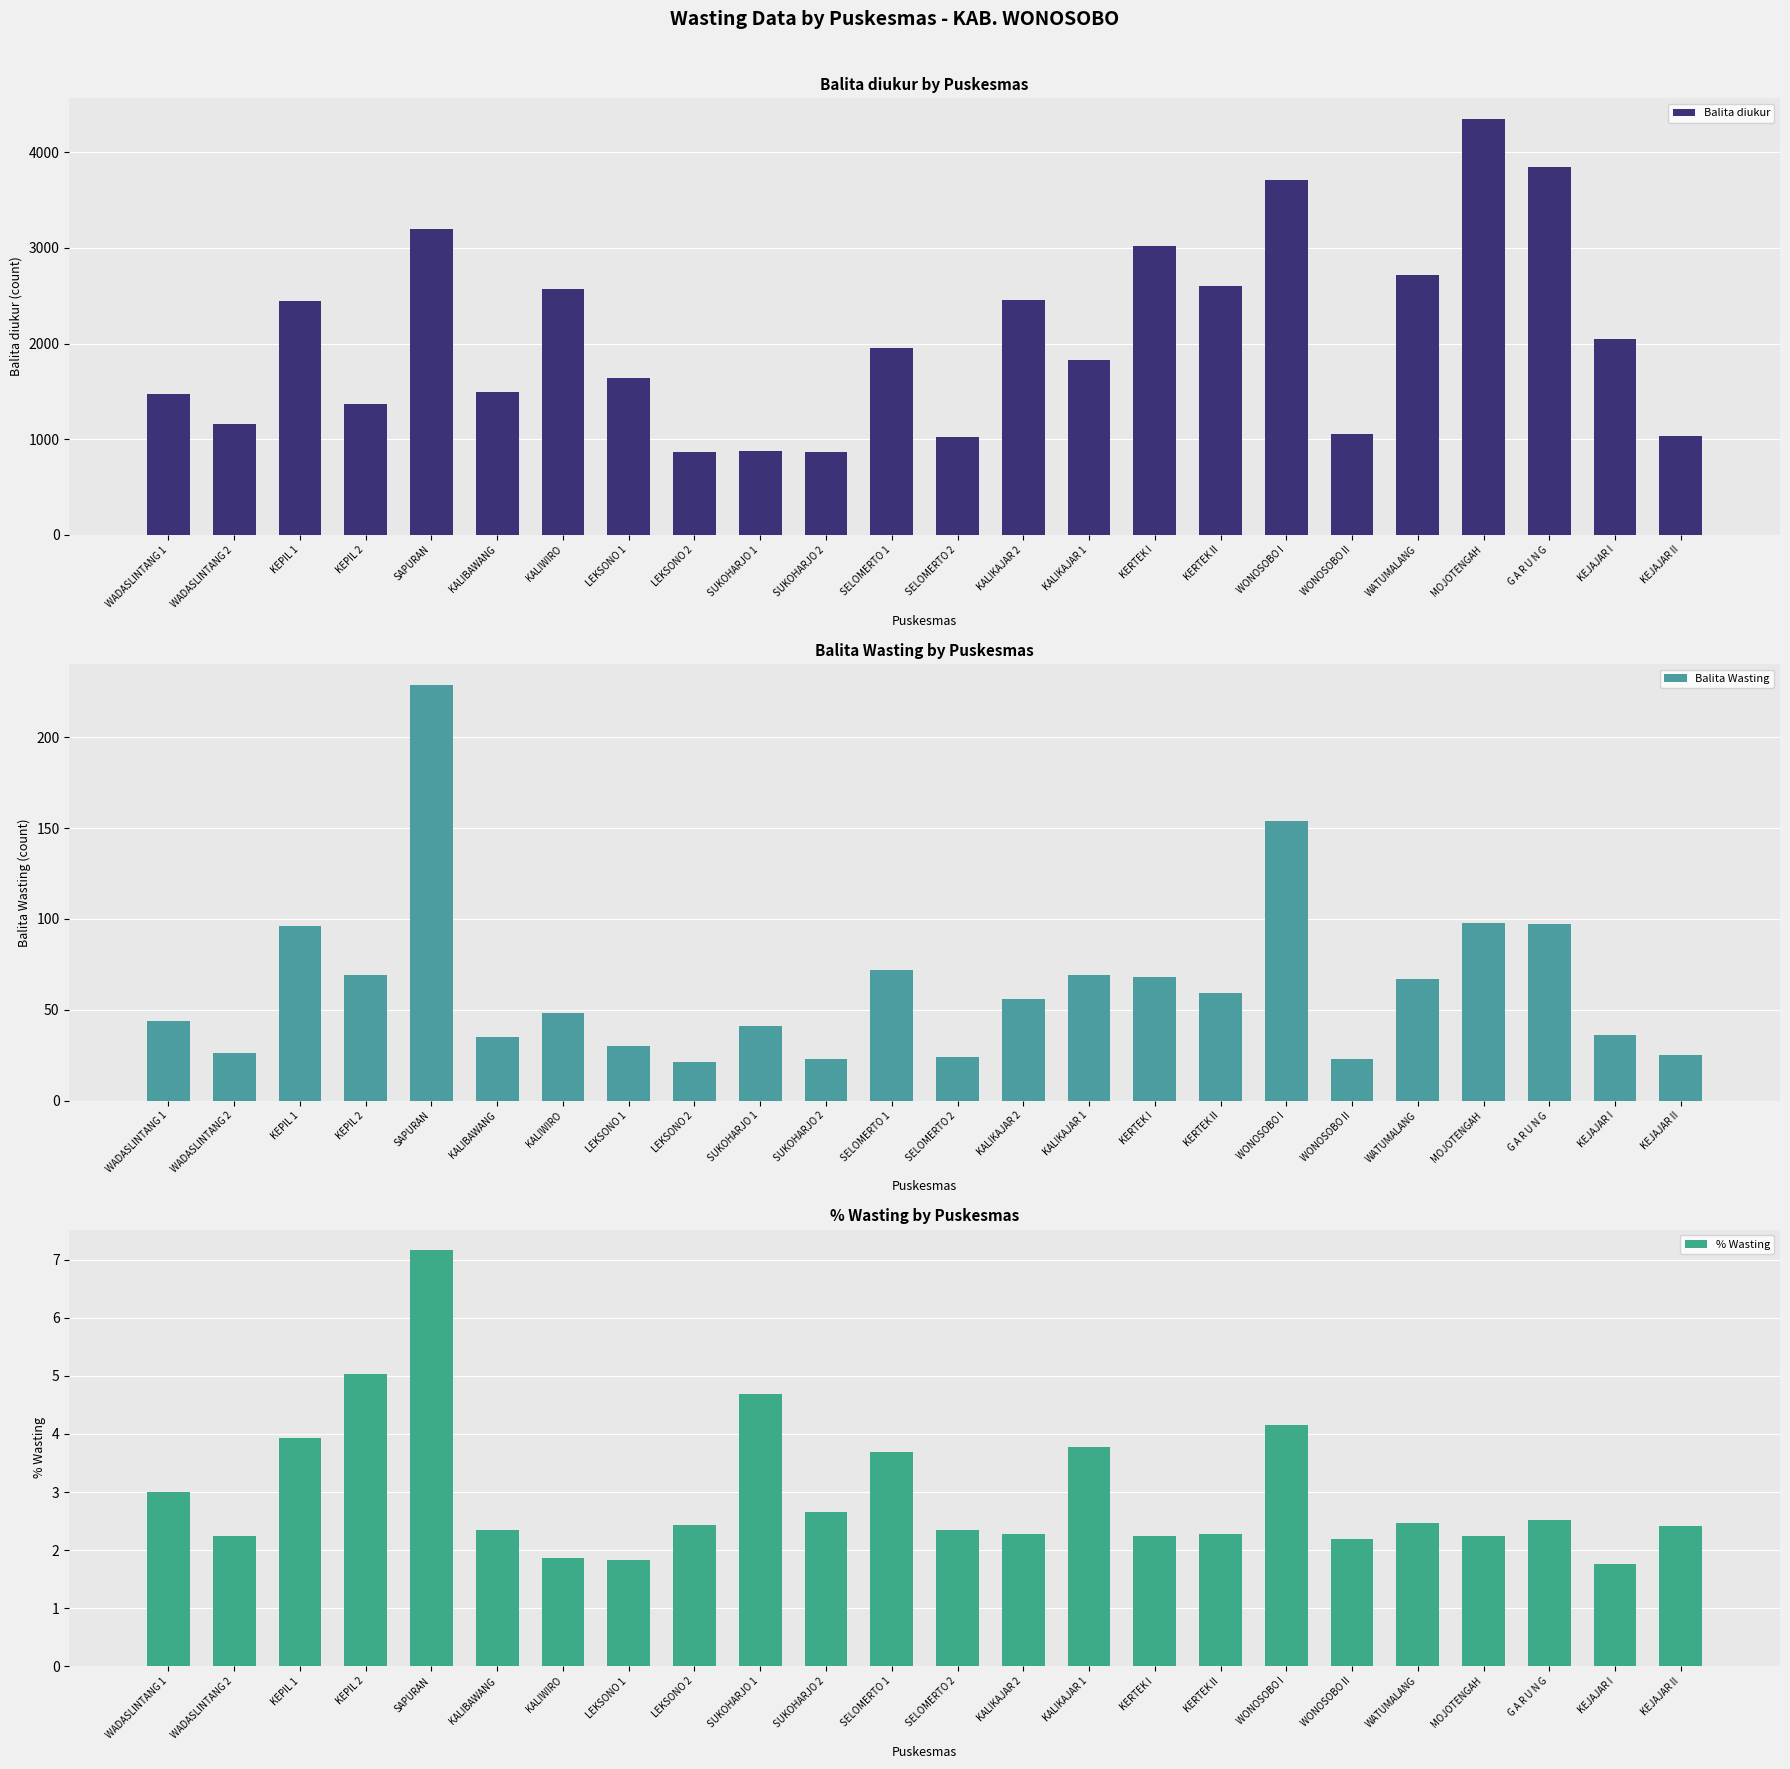

Are the bars horizontal?

No